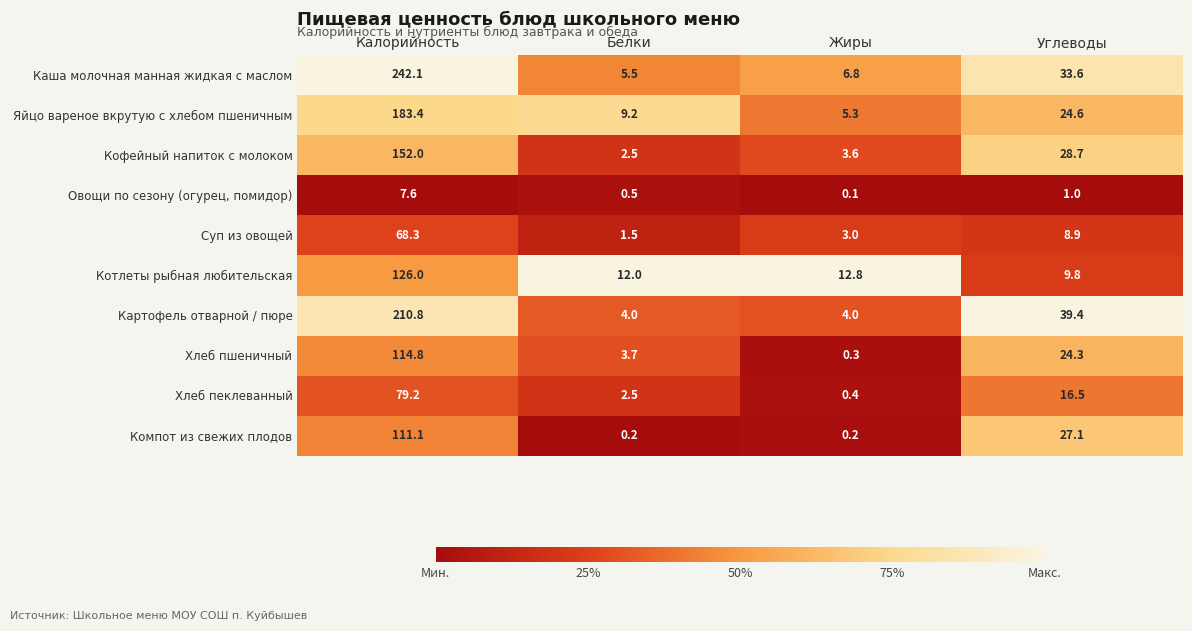

What is the difference between the maximum and minimum values in the Хлеб пеклеванный series?

78.8